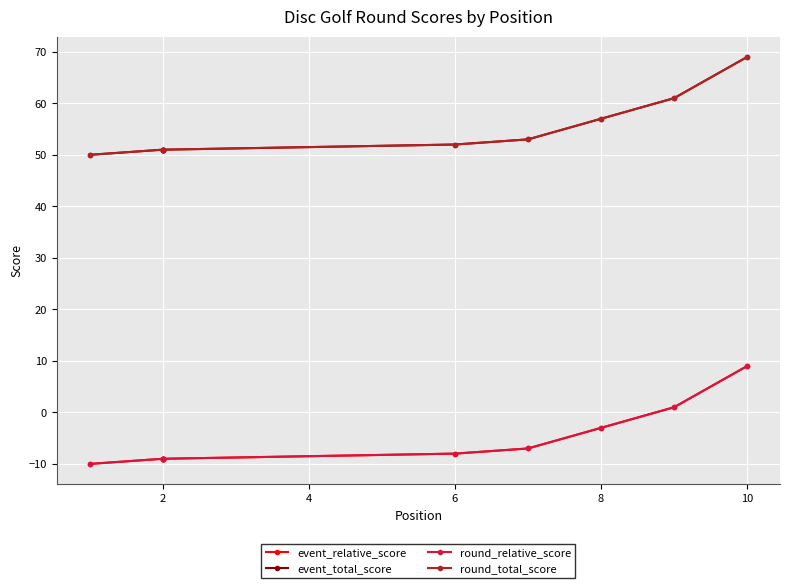

True or false: event_relative_score and round_total_score cross at least once.

False